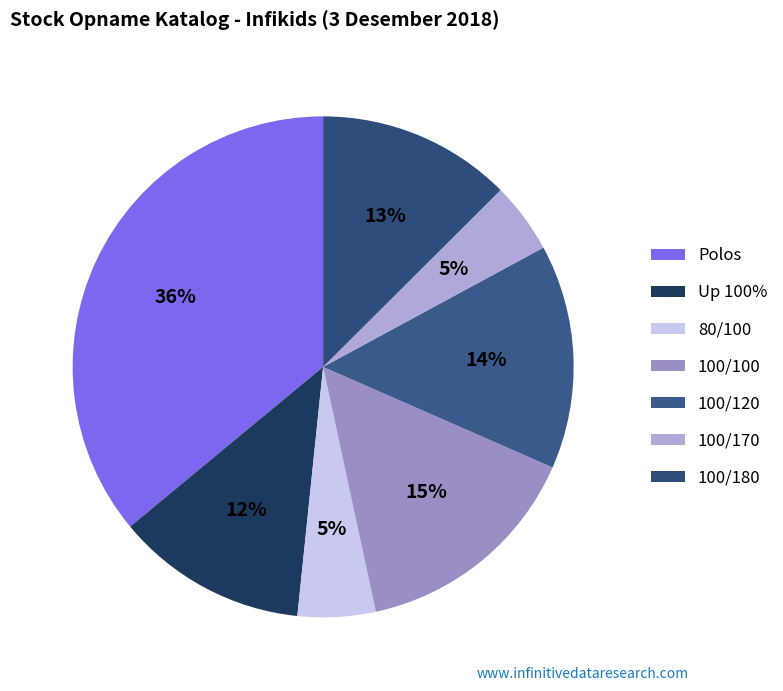

How many segments does this pie chart have?

7